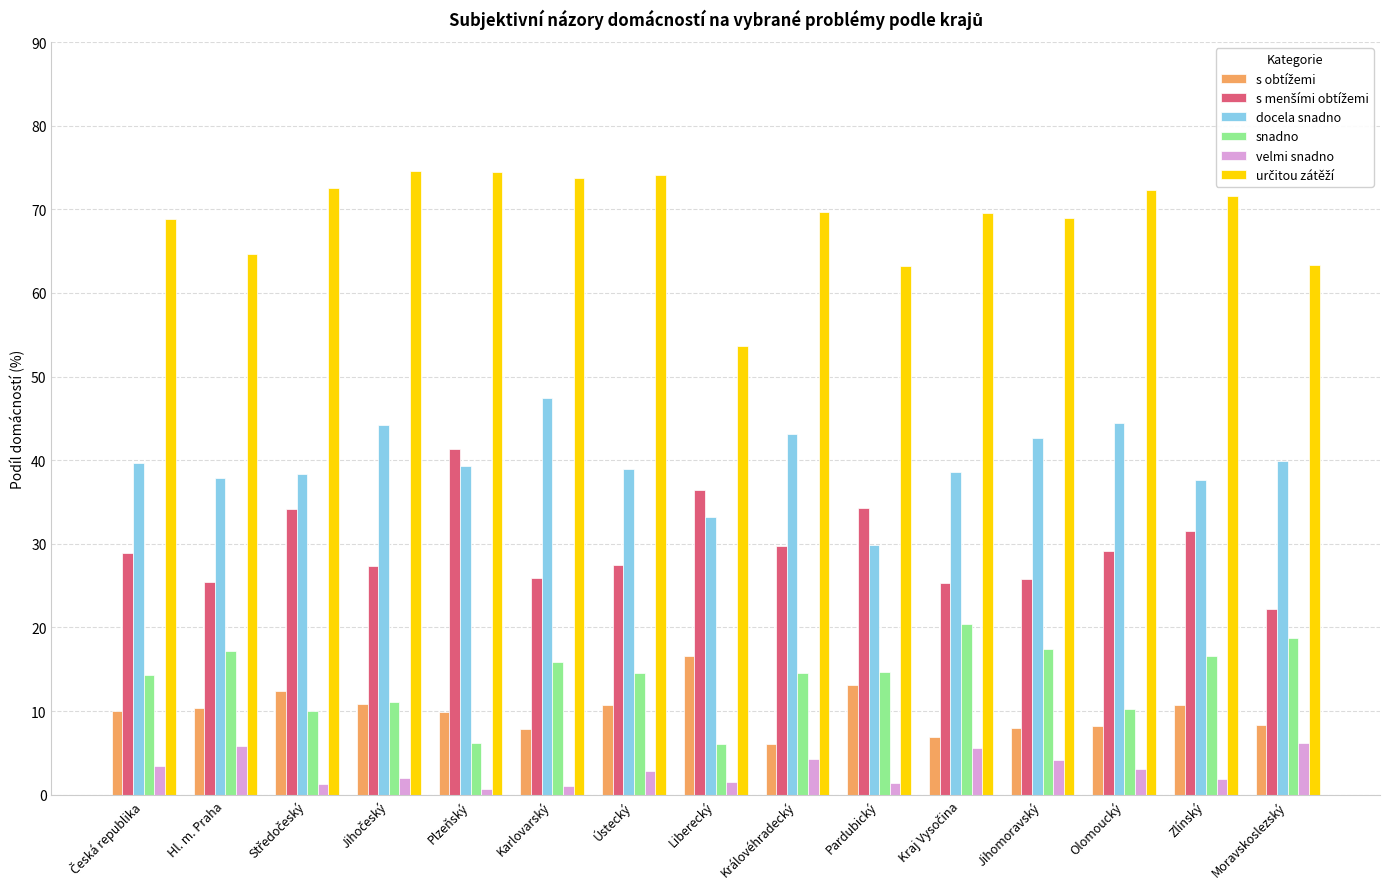

What is the highest value of the docela snadno series?

47.5